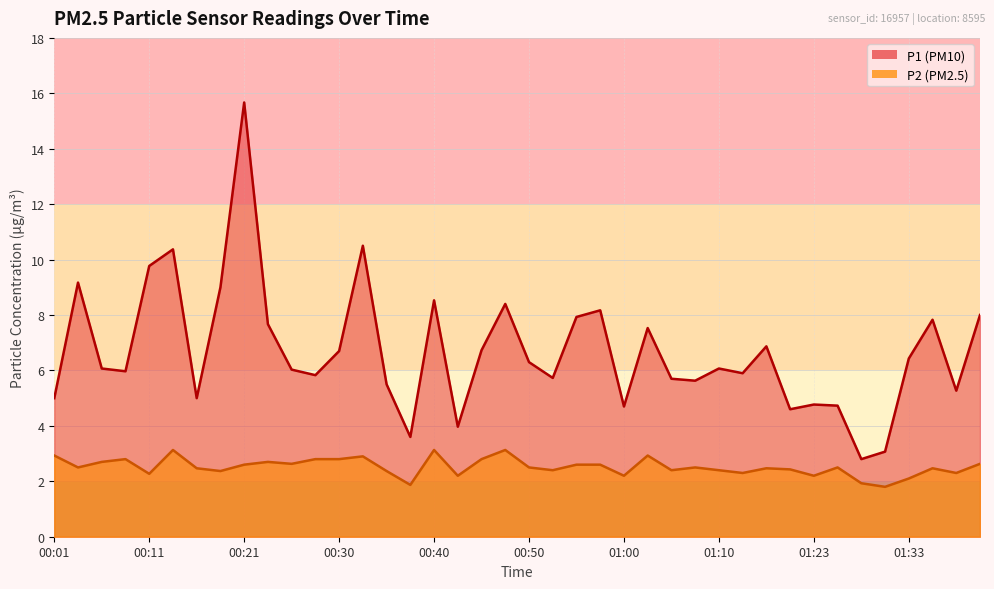

The value of P2 at 00:13 is 1.5. True or false?

False